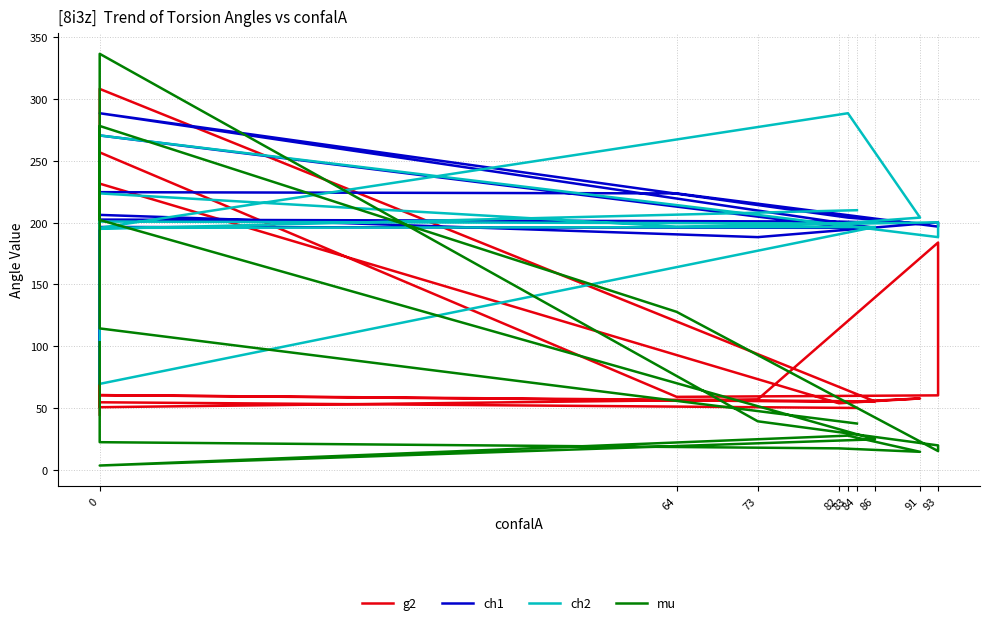

At which category does mu reach its first local peak?

83